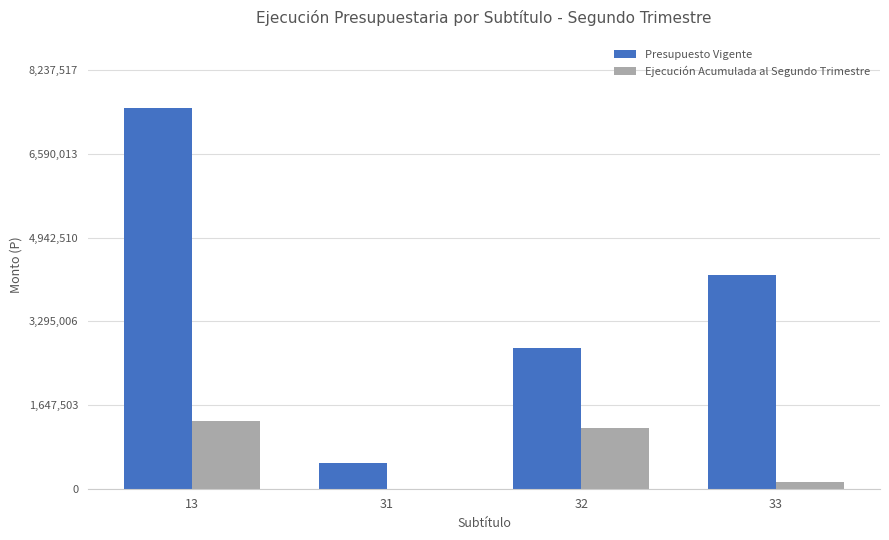

Where is Presupuesto Vigente nearest to the value 4001496?

33